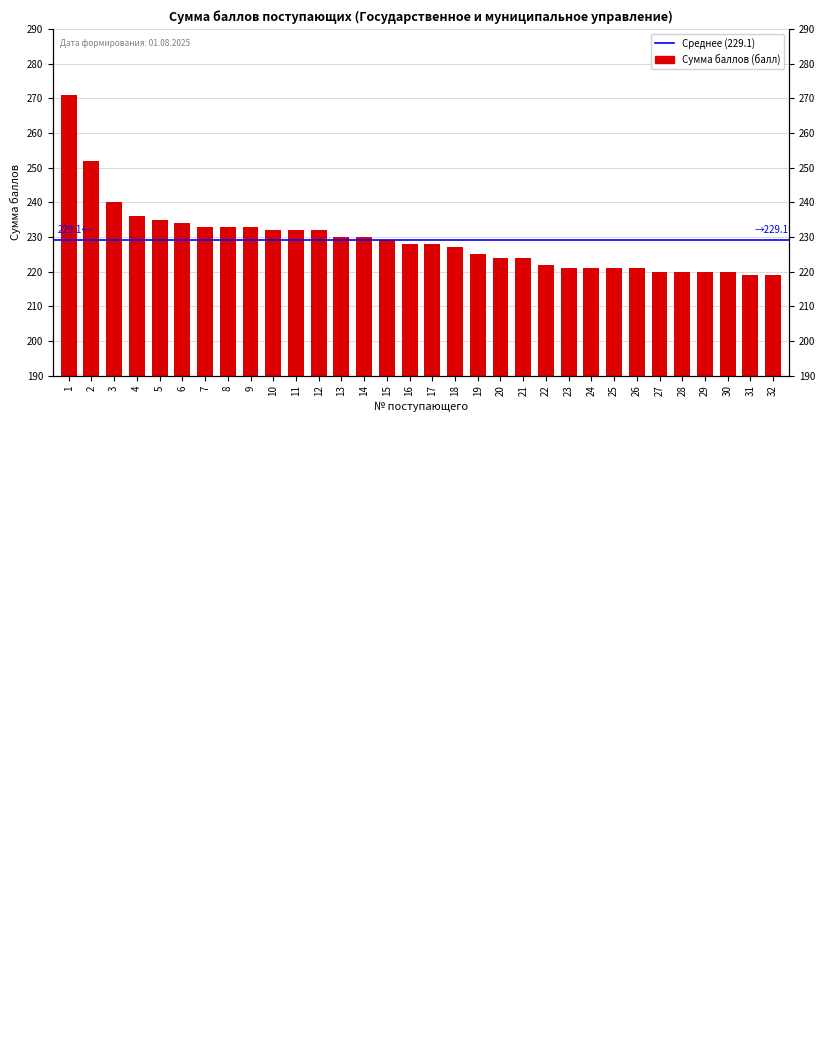

Which has a higher value, 2 or 23?

2